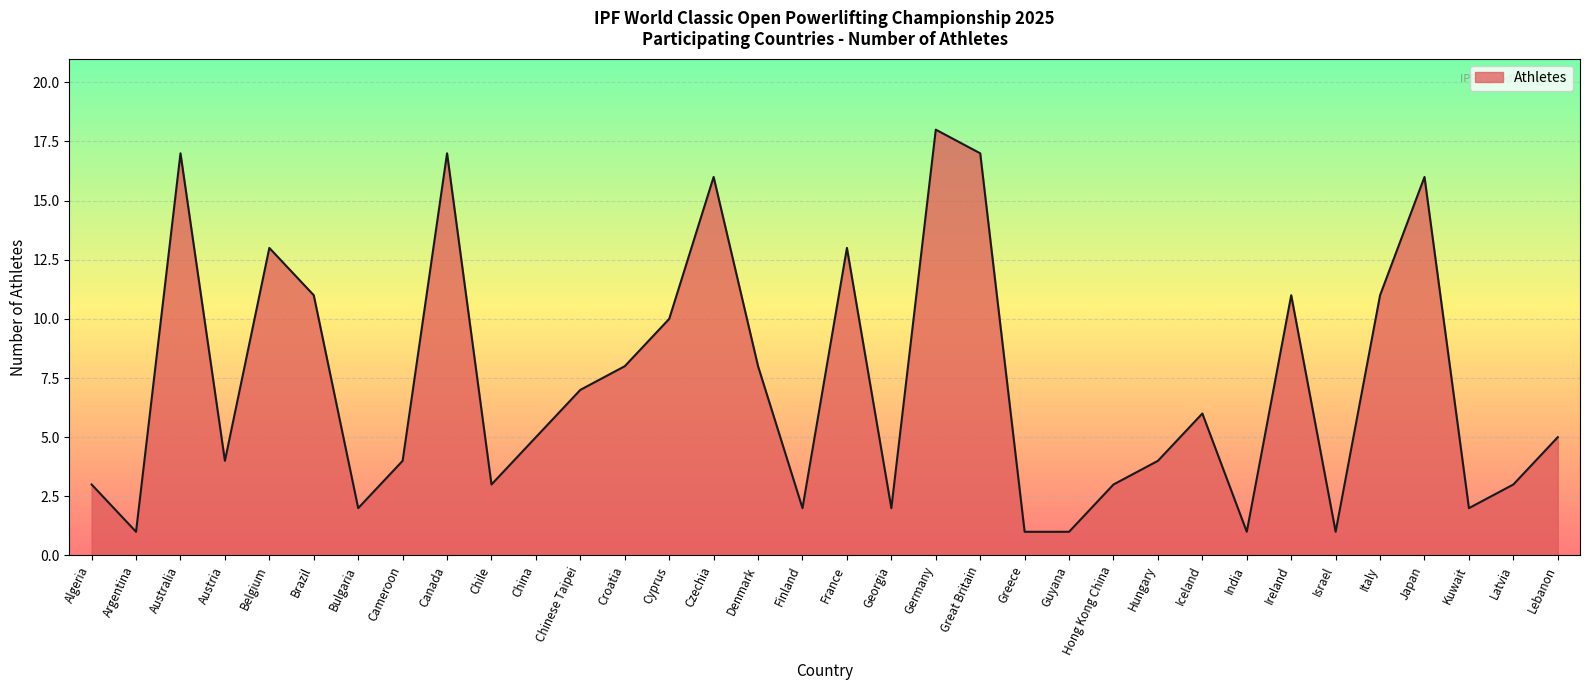

What is the maximum value shown in the chart?

18